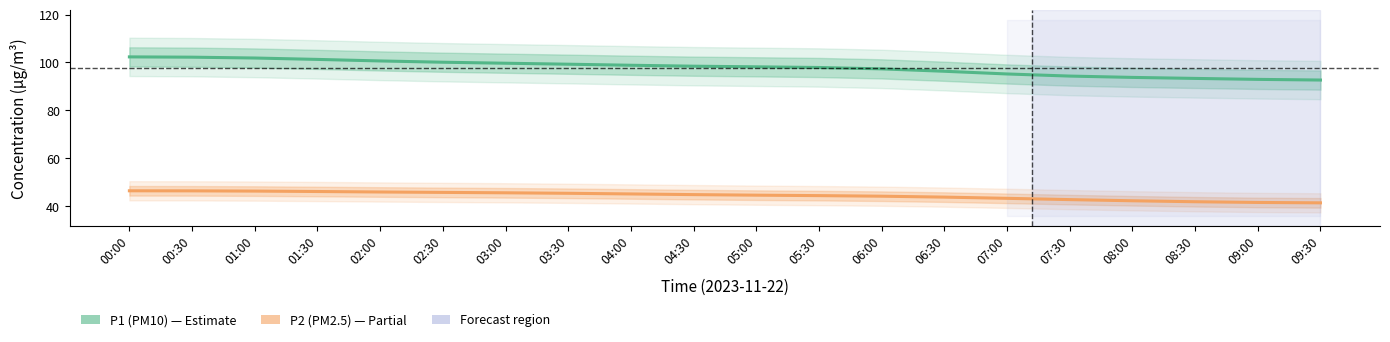

True or false: P1 (PM10) and P2 (PM2.5) cross at least once.

False